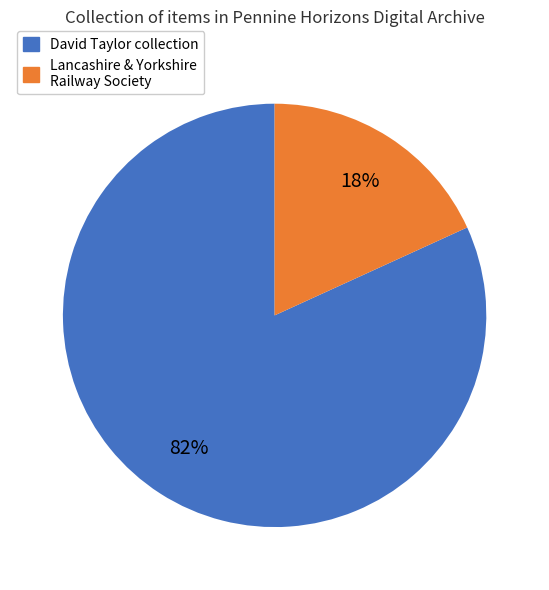

Count the number of slices in the pie.

2